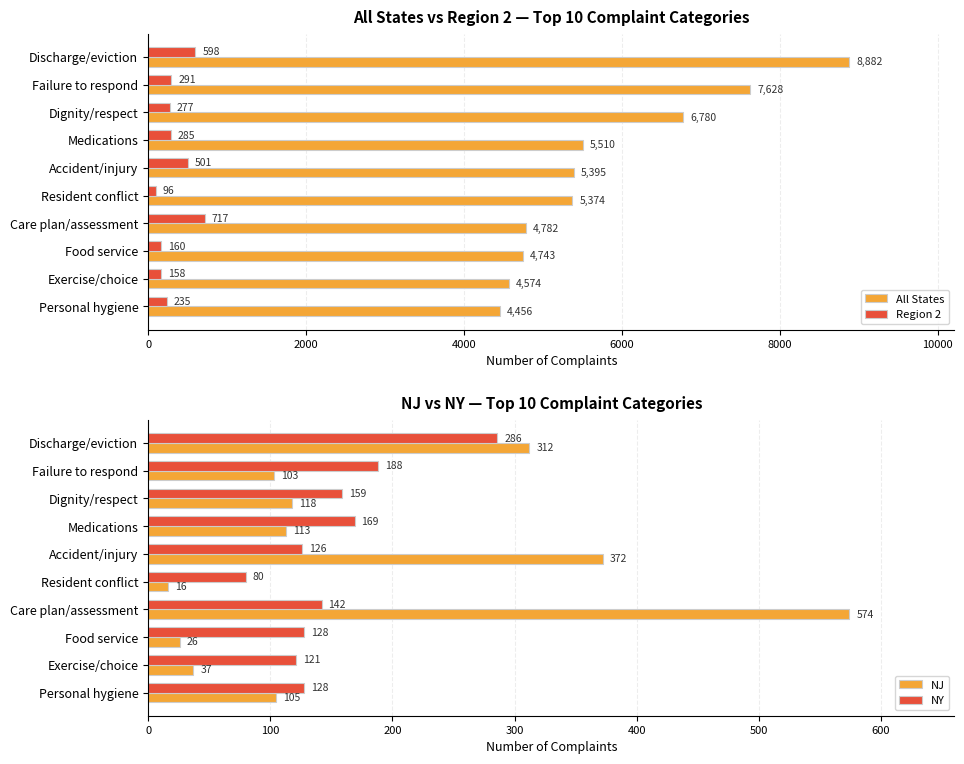

Read the Region 2 value at Personal hygiene, to the nearest 50.

250